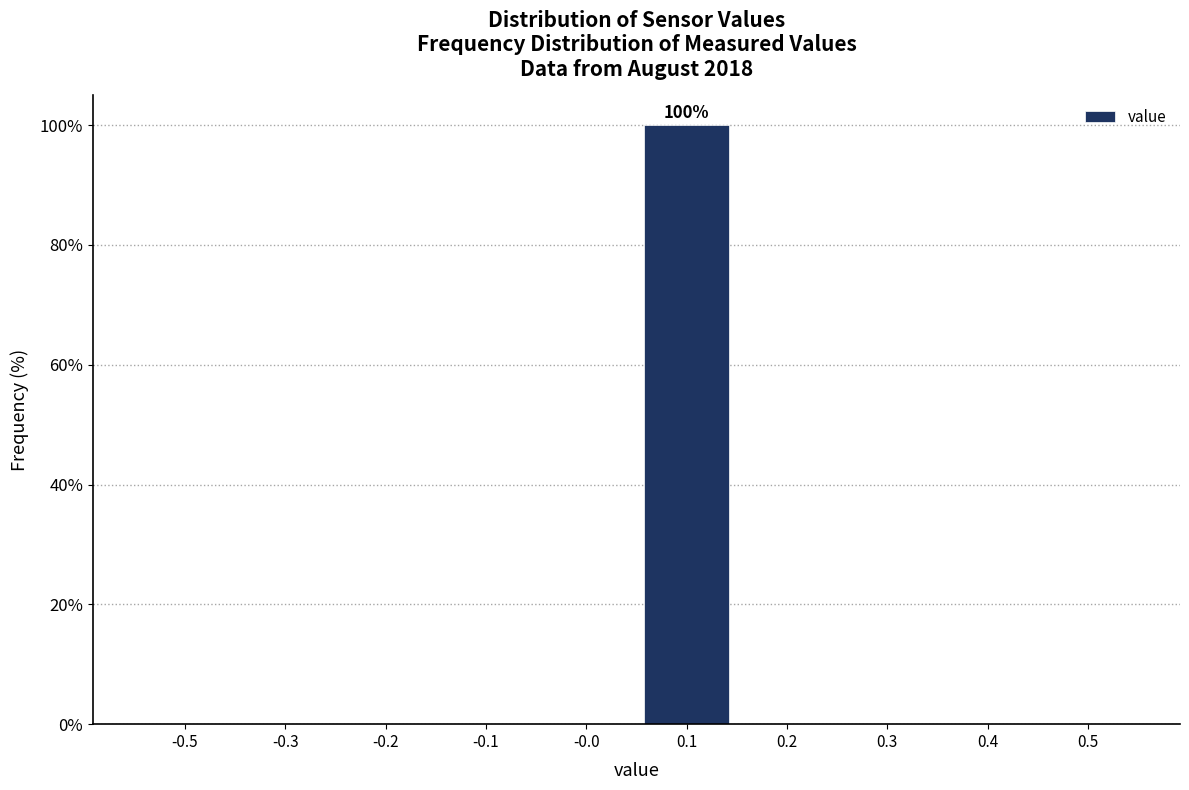

Reading right to left, what are all the values shown in this chart?

0.5=0	0.4=0	0.3=0	0.2=0	0.1=100	-0.0=0	-0.1=0	-0.2=0	-0.3=0	-0.5=0